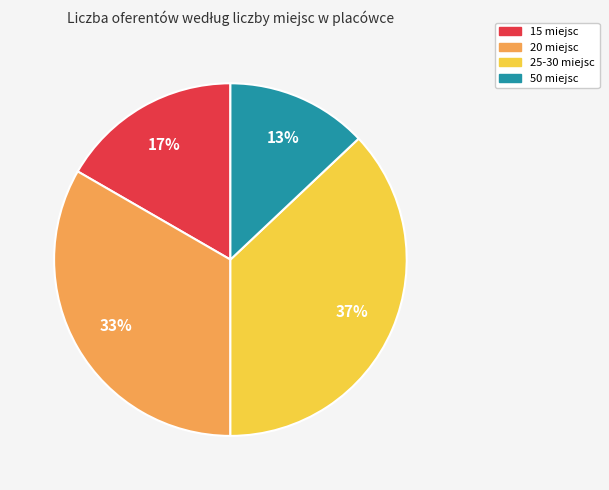

Count the number of slices in the pie.

4